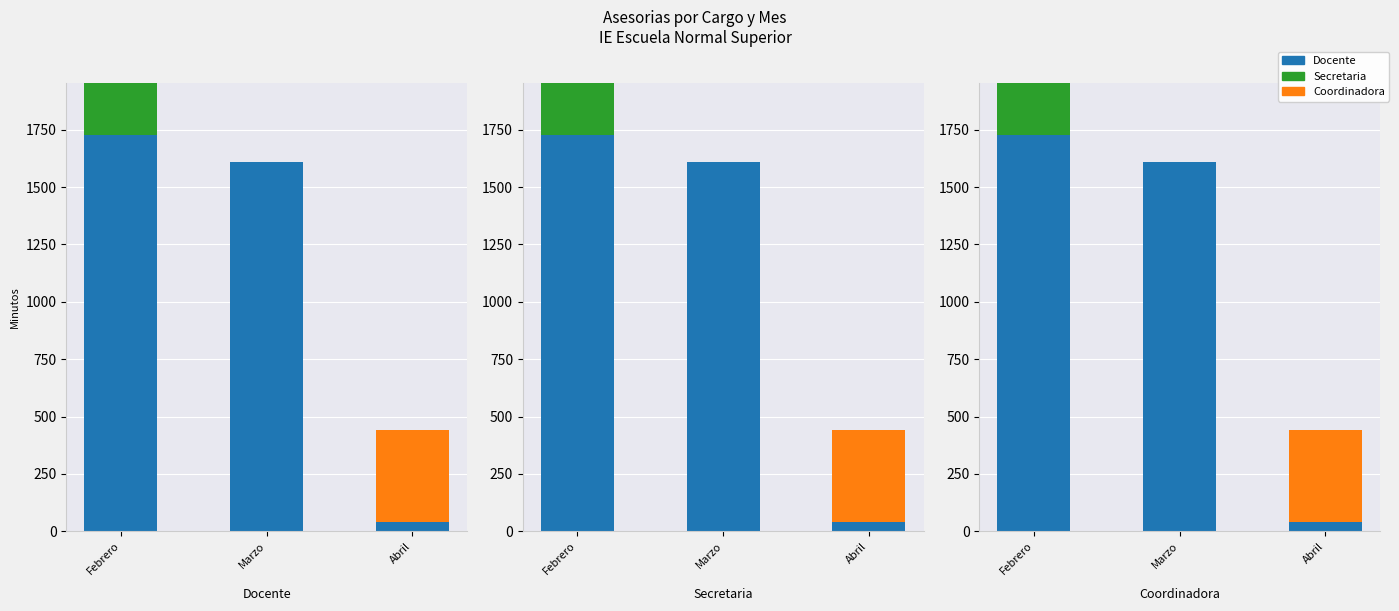

Which has a higher value, Marzo or Abril?

Marzo